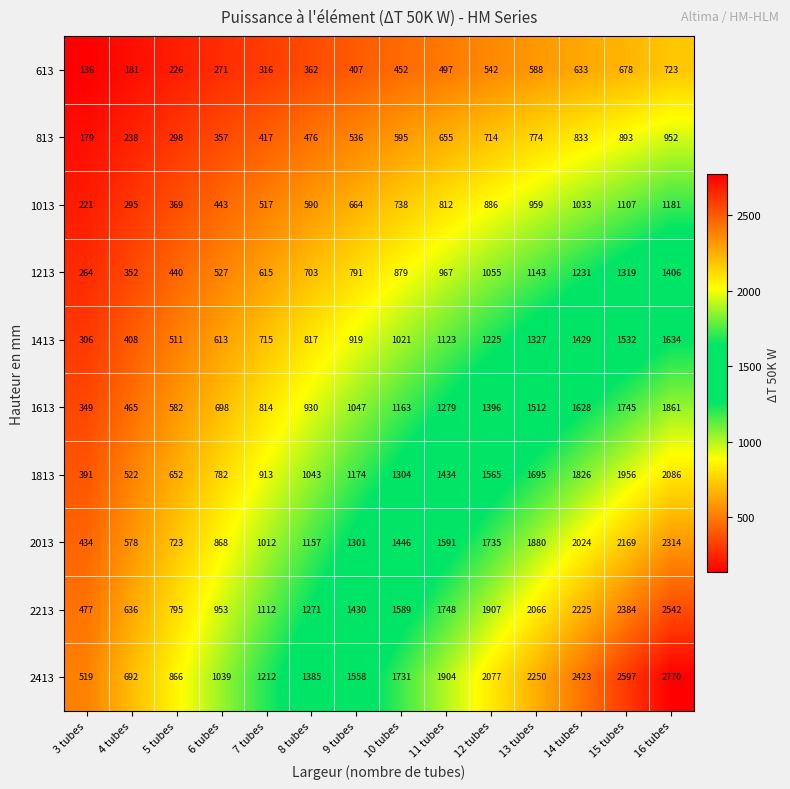

What is the average value of the 2213 series?

1510